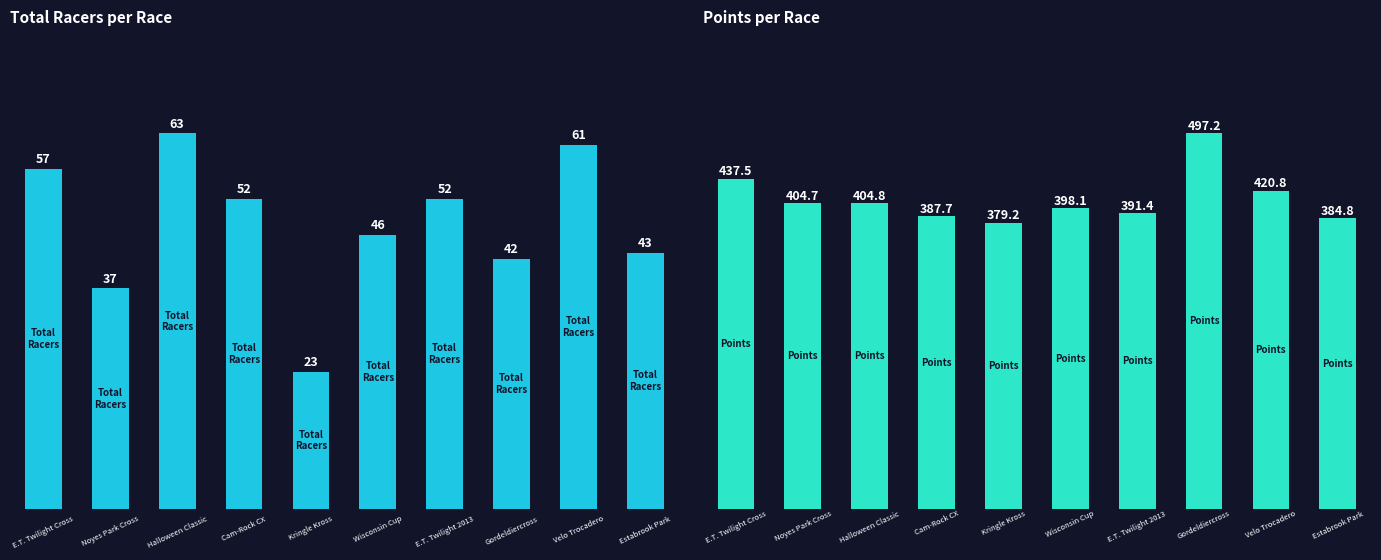

Reading left to right, what are all the values shown in this chart?

Total Racers: 0=57.0	1=37.0	2=63.0	3=52.0	4=23.0	5=46.0	6=52.0	7=42.0	8=61.0	9=43.0
Points: 0=437.5	1=404.7	2=404.8	3=387.7	4=379.2	5=398.1	6=391.4	7=497.2	8=420.8	9=384.8